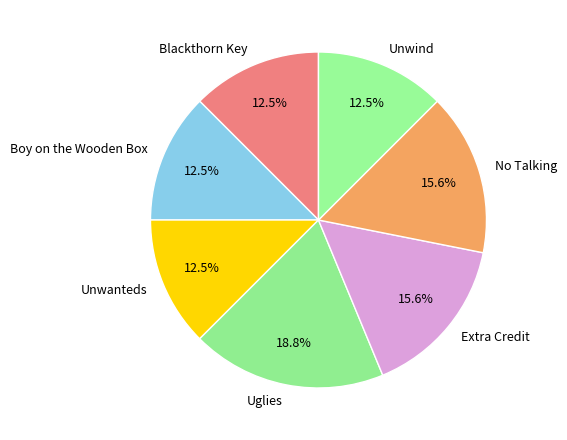

Is there a majority slice in this chart?

No